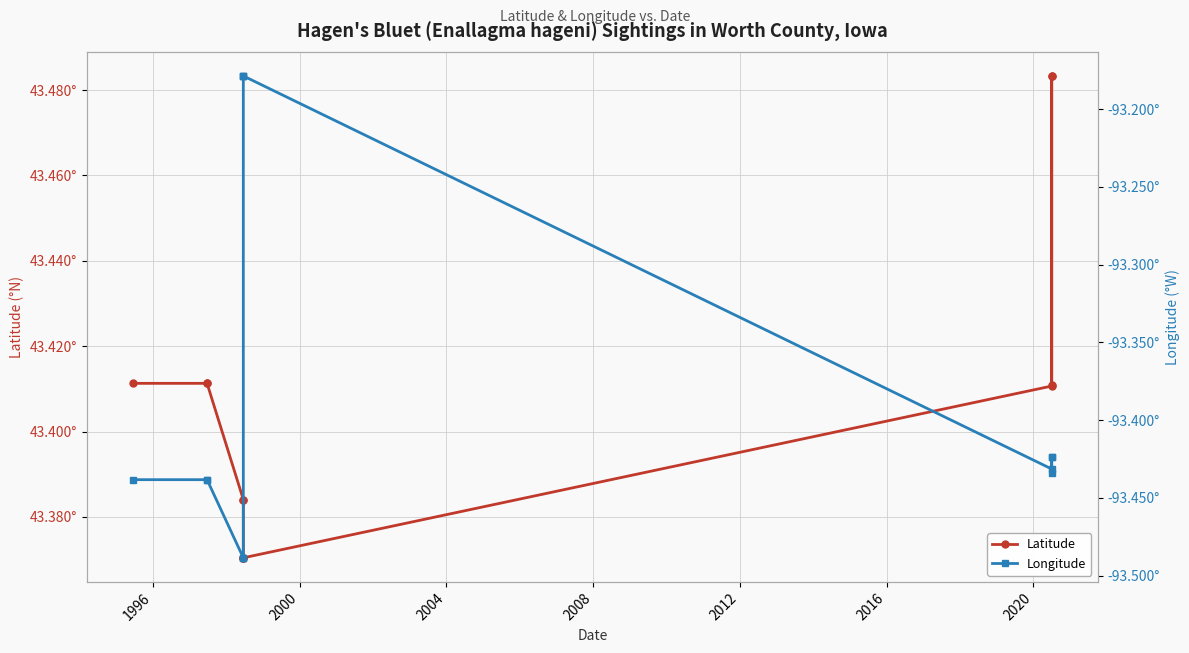

What is the spread (max minus min) of values at 2016?

136.5